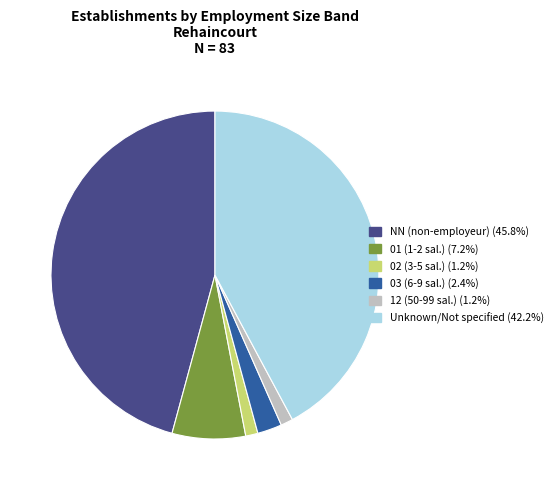

Count the number of slices in the pie.

6